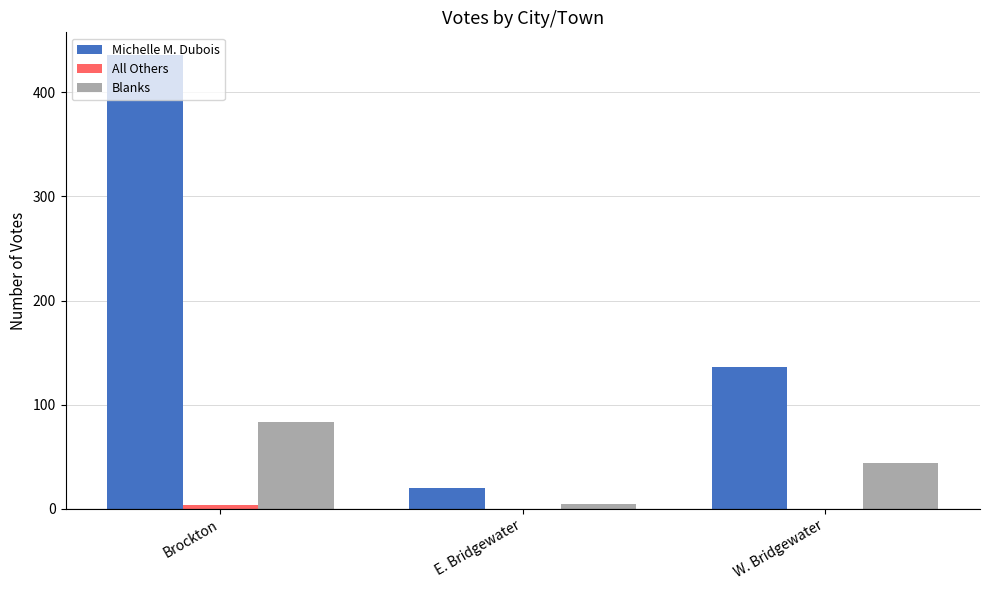

The Michelle M. Dubois series shows 136 at W. Bridgewater. True or false?

True